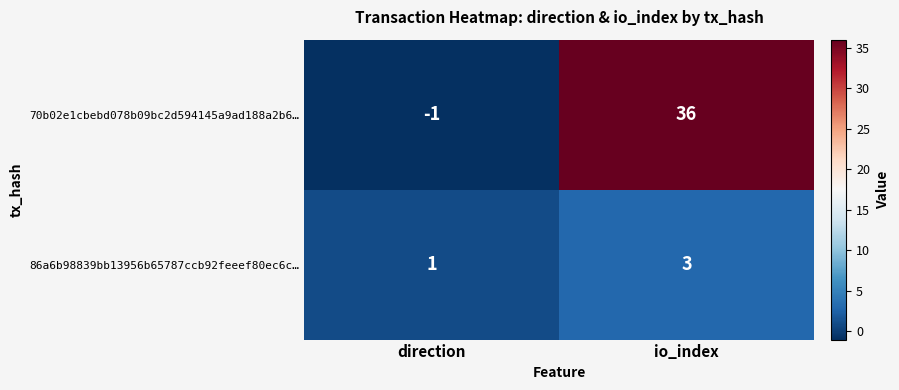

At which label is 86a6b98839bb13956b65787ccb92feeef80ec6c… closest to 2?

direction